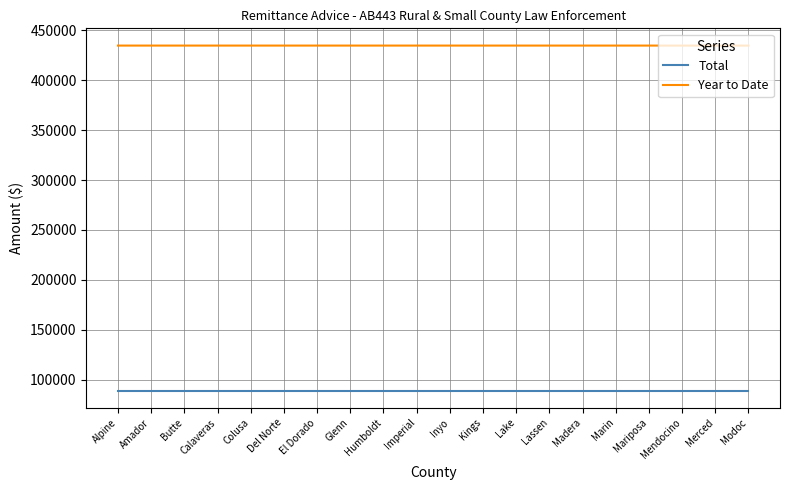

List the series in order of their peak value, lowest first.

Total, Year to Date